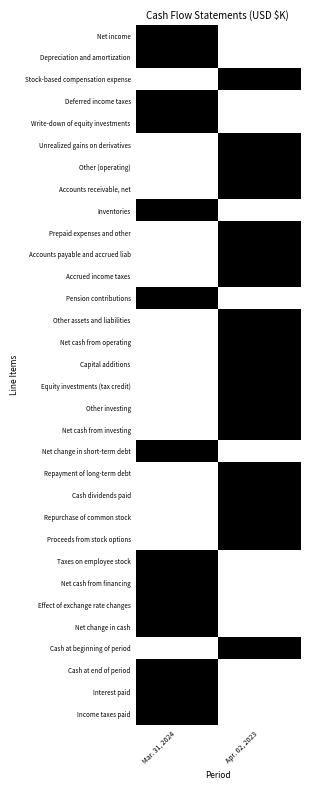

What is the total value across all series at Mar. 31, 2024?

14